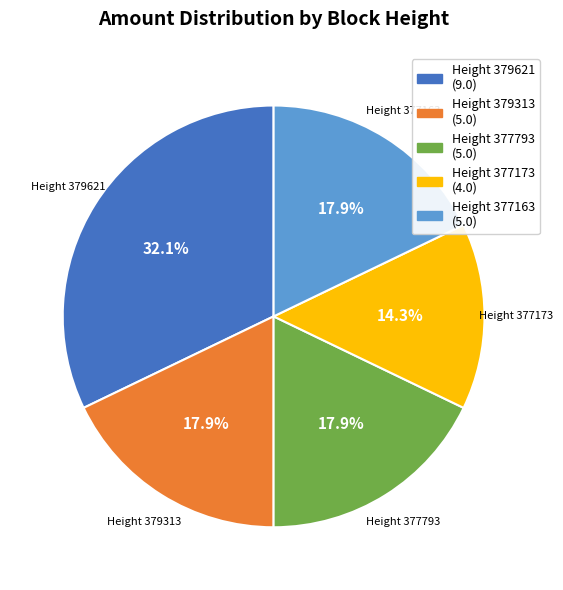

What is the smallest slice in the pie chart?

Height 377173 (4.0)